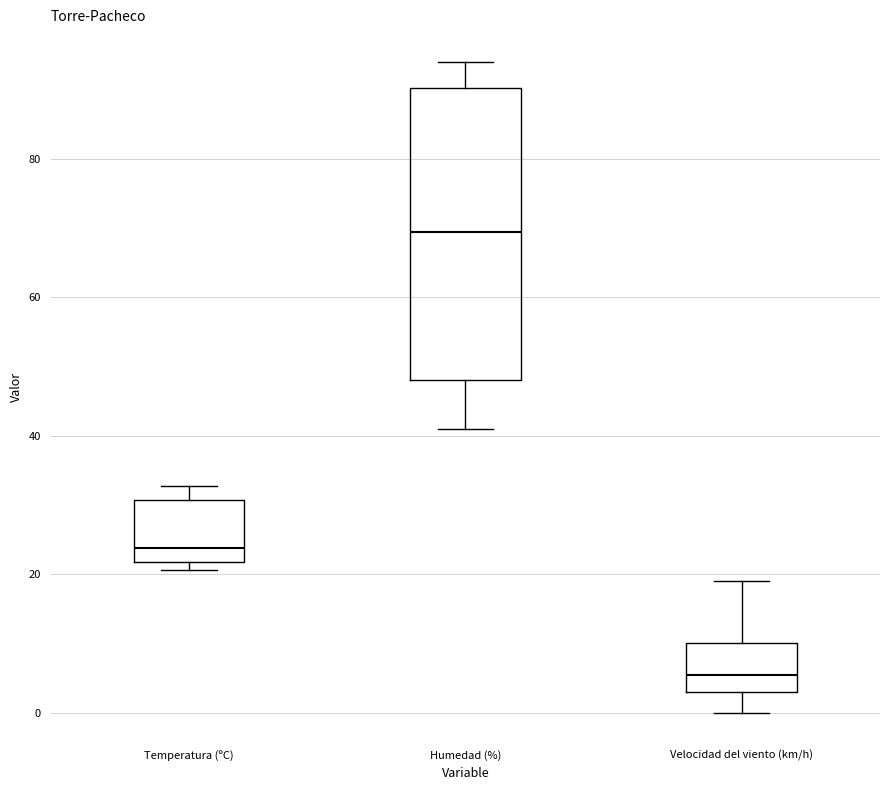

Reading left to right, transcribe this box plot: for each box, give where its median line is, the range the box spans, and where its two whiskers end, as read against the y-axis. The values are not printed on the chart, so give them approximately, as read against the axis.

Temperatura (ºC): median 24, box 22 to 30, whiskers 20 to 32
Humedad (%): median 70, box 48 to 90, whiskers 42 to 94
Velocidad del viento (km/h): median 6, box 4 to 10, whiskers 0 to 20